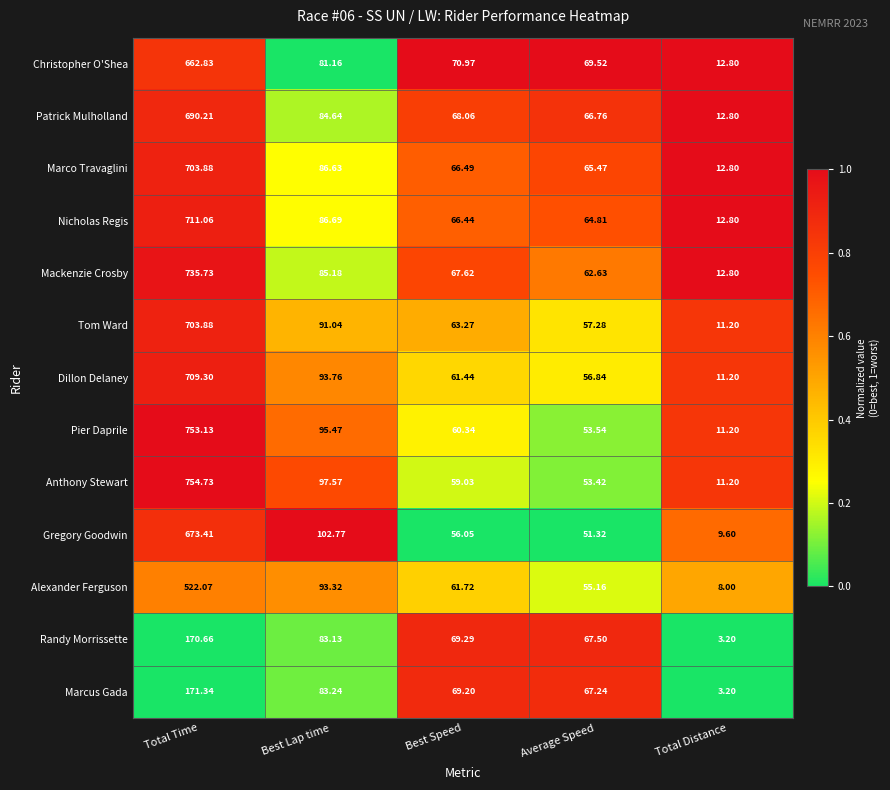

List the labels in order of Patrick Mulholland value, largest first.

Total Time, Best Lap time, Best Speed, Average Speed, Total Distance